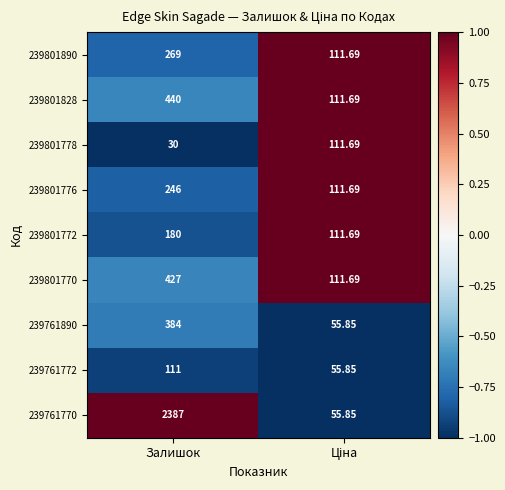

How many values in the 239801772 series are below 180?

1